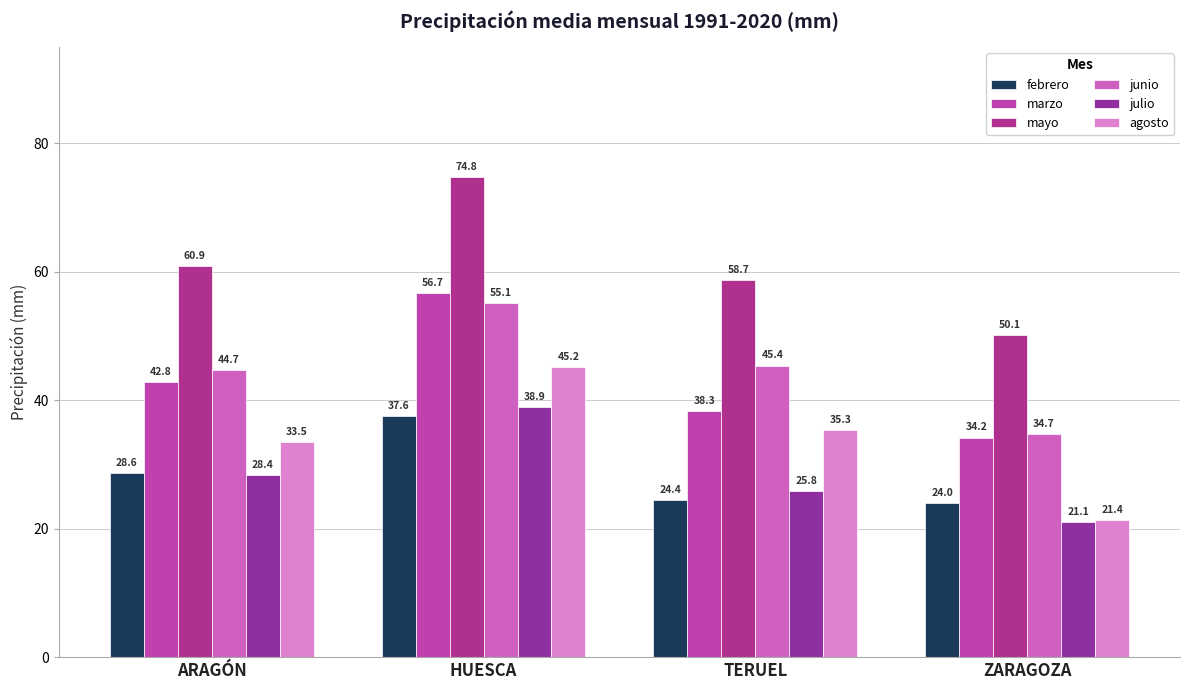

The value of junio at HUESCA is 55.1. True or false?

True